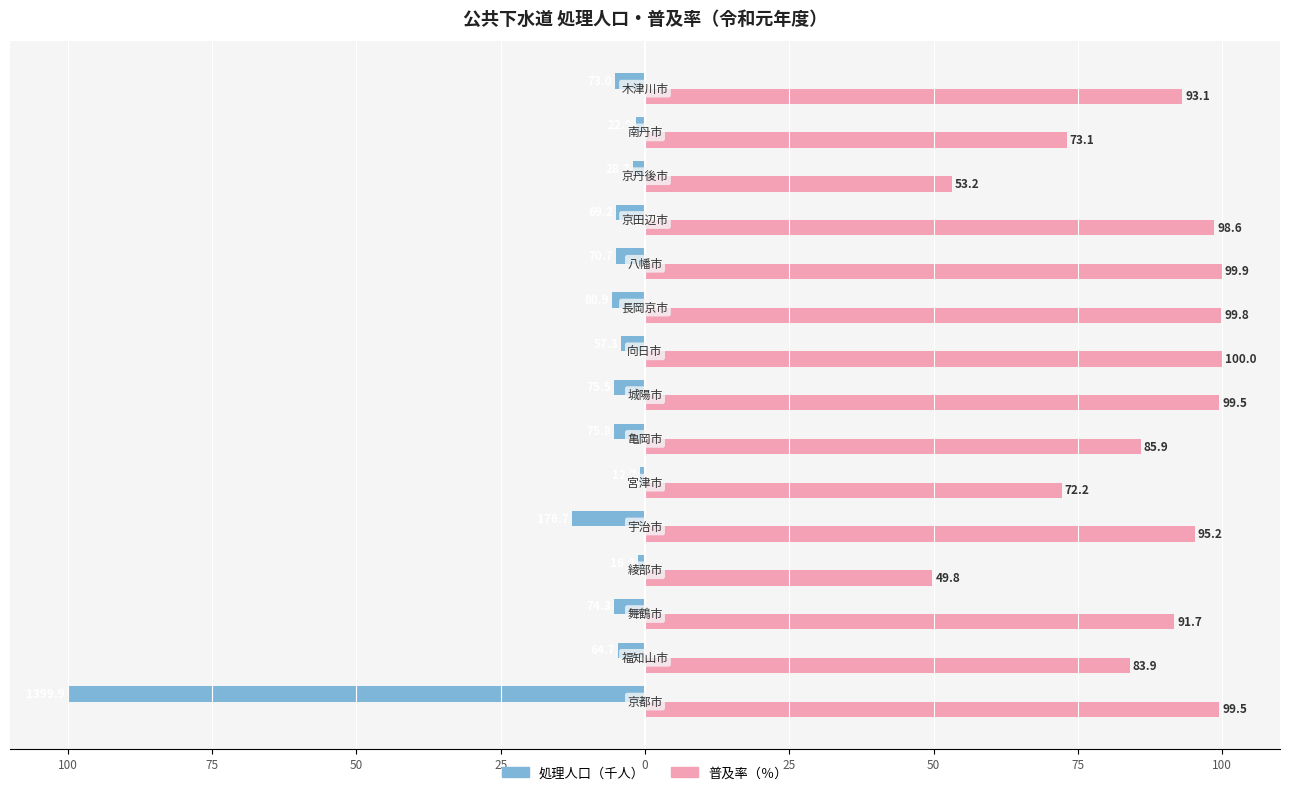

At how many categories does at least one series exceed 59?

13